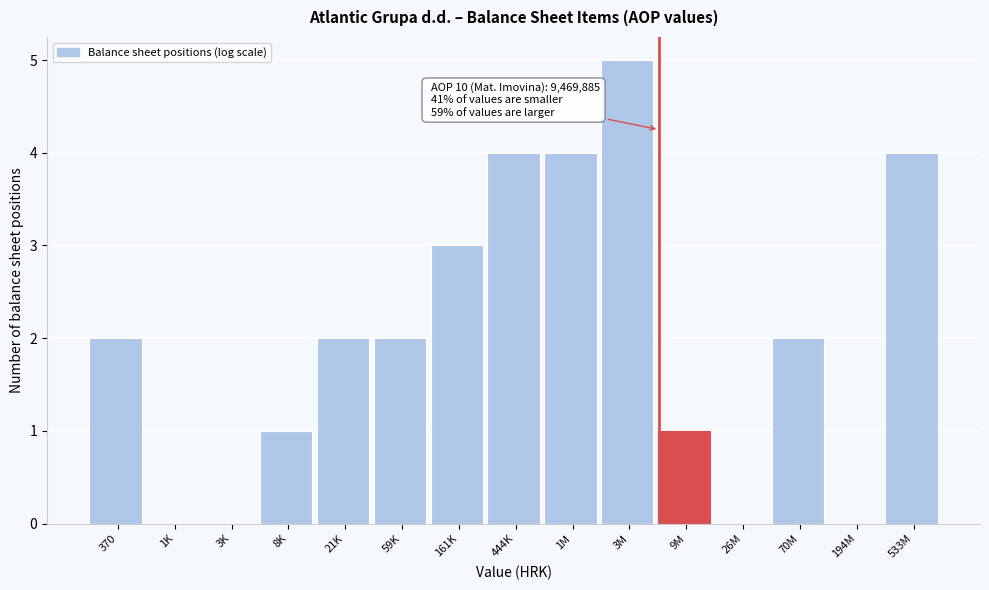

Reading left to right, transcribe all the data shown in this chart.

370=2	1K=0	3K=0	8K=1	21K=2	59K=2	161K=3	444K=4	1M=4	3M=5	9M=1	26M=0	70M=2	194M=0	533M=4